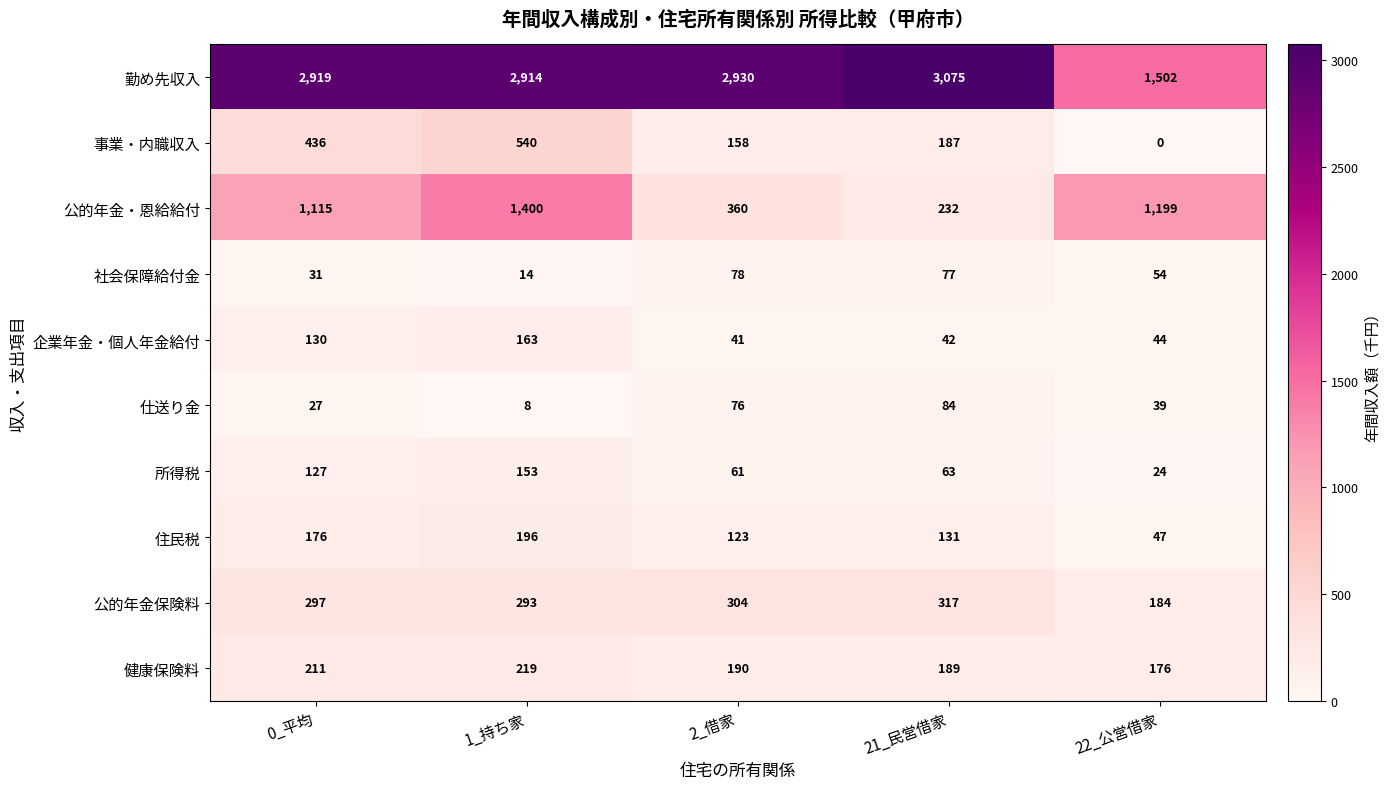

What is the difference between the second highest and second lowest values in the 社会保障給付金 series?

46